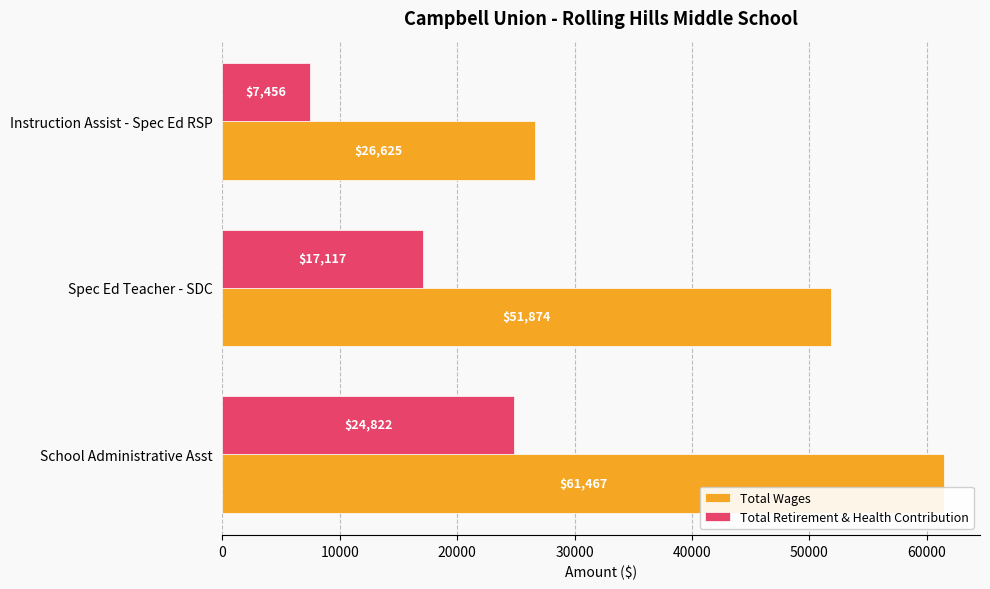

Which series has the largest total across all categories?

Total Wages